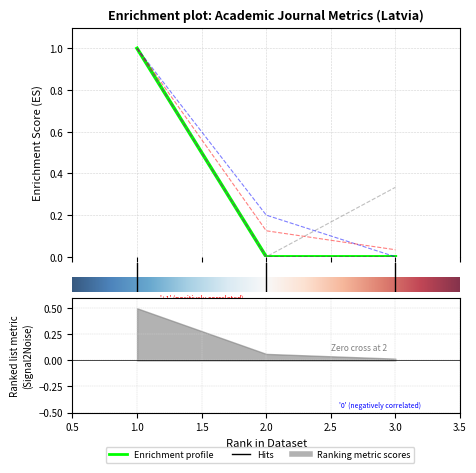

The value of Total Docs. (3years) at 2 is 0.1. True or false?

False